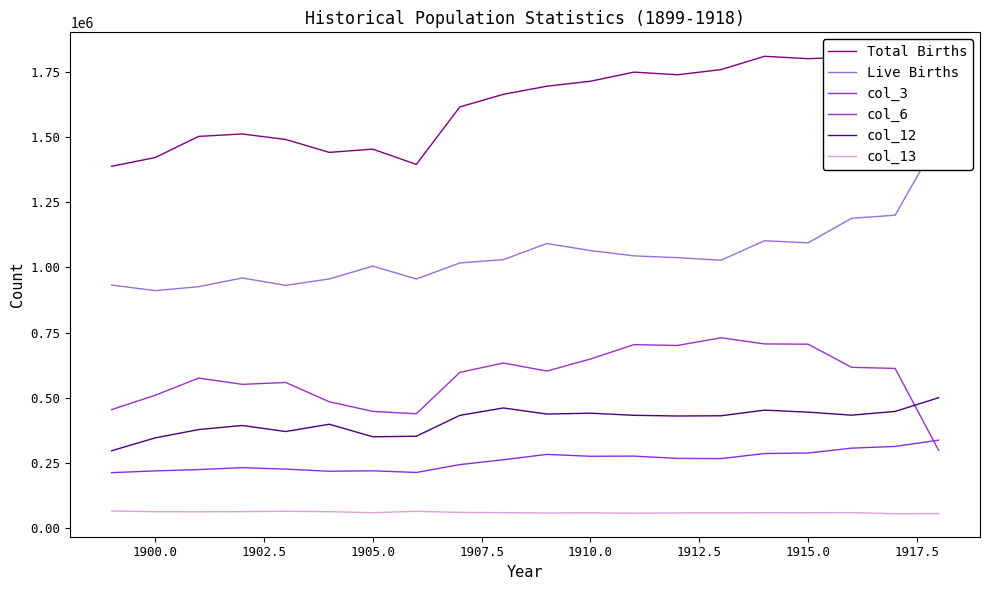

Is the value of col_6 at 1907.5 greater than the value of col_12 at 1910.0?

Yes